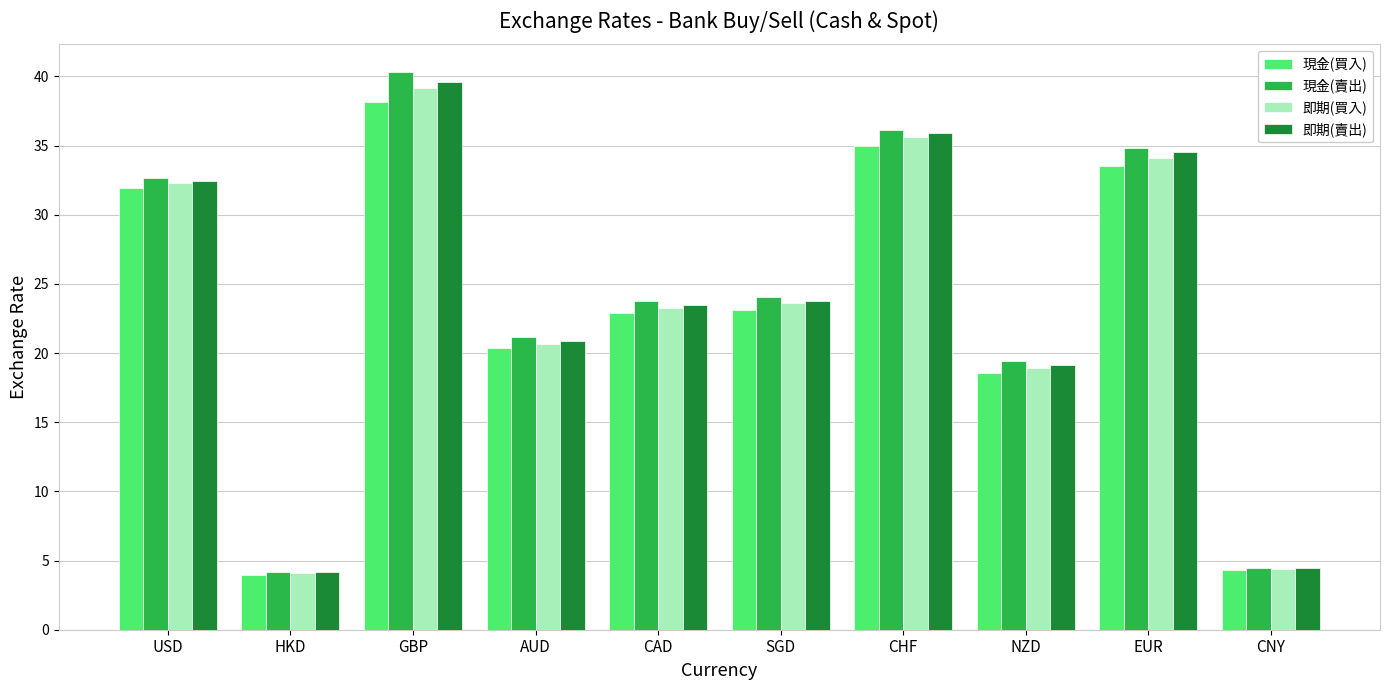

What is the value of the 現金(買入) bar at the 3rd from the left?

38.2